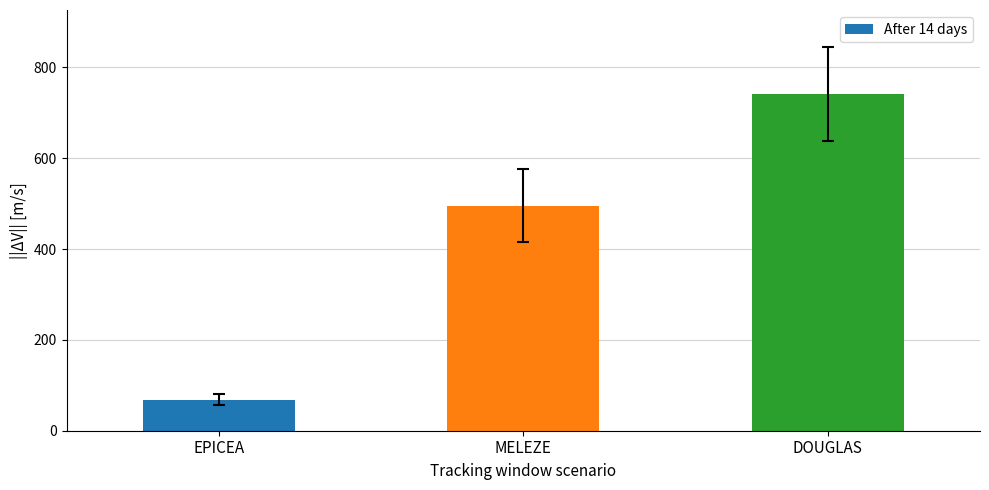

What is the smallest value displayed?

68.5